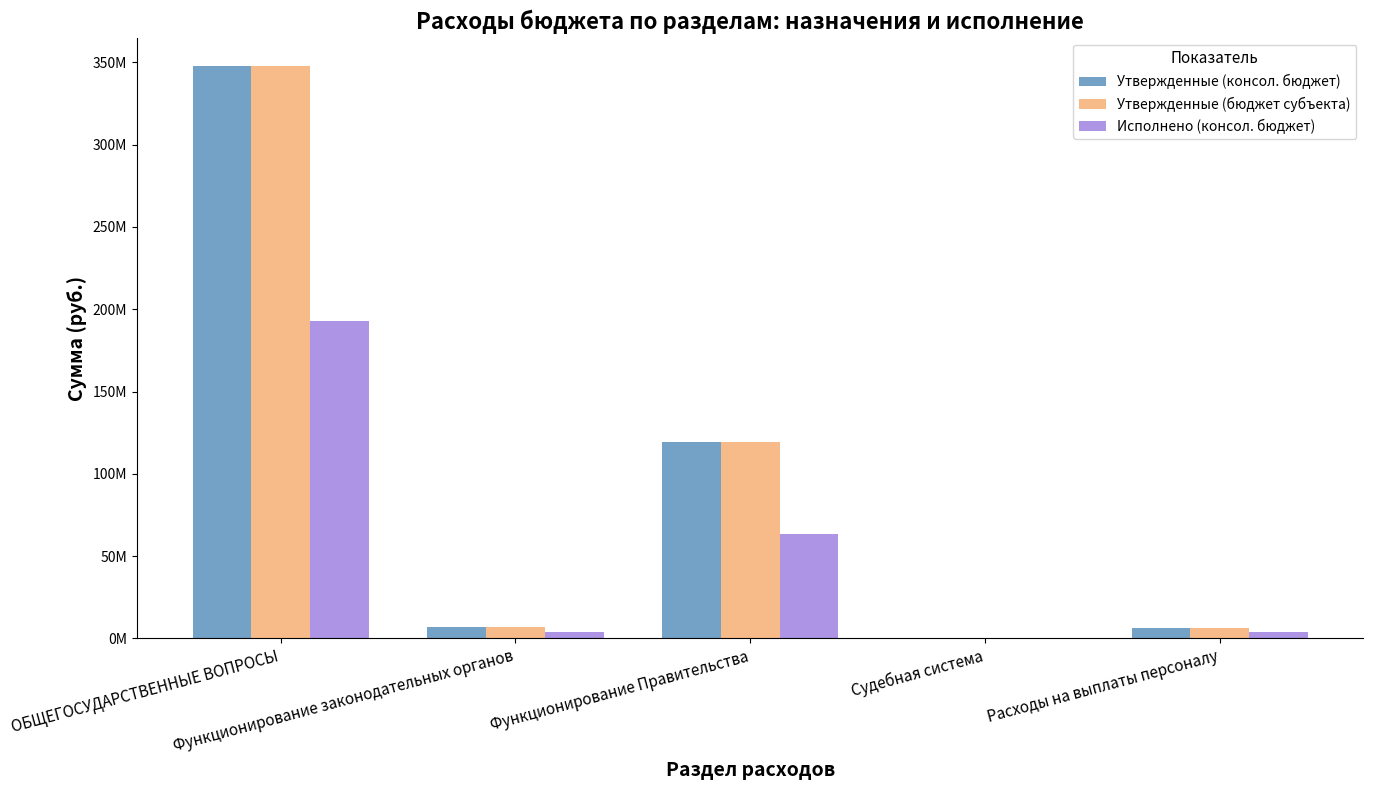

What is the label of the 1st bar from the right?

Расходы на выплаты персоналу